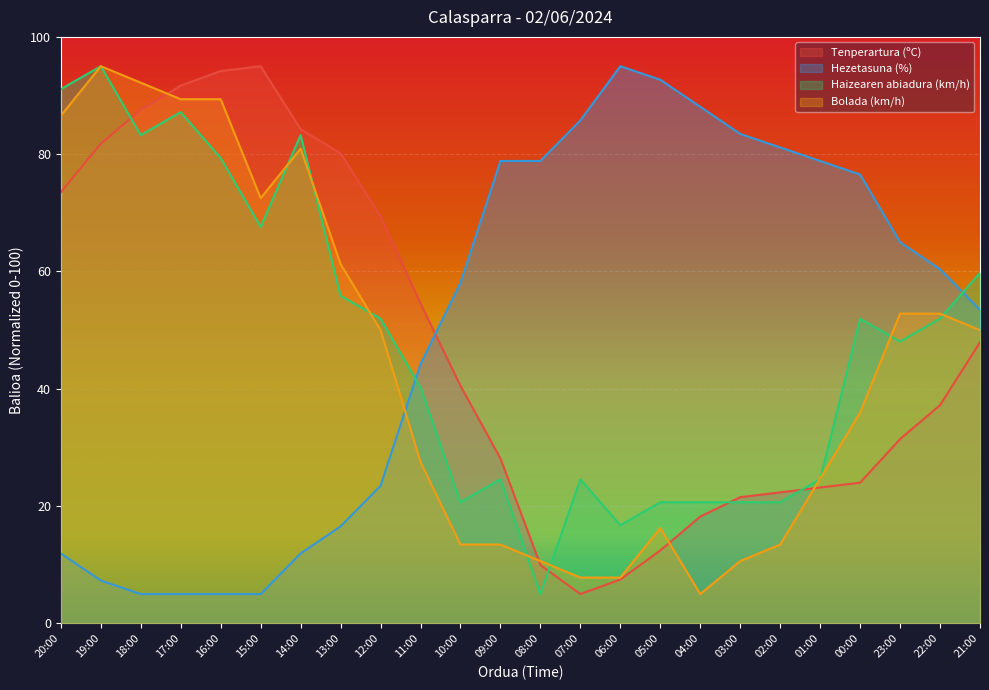

At which category is the sum across all series the highest?

19:00